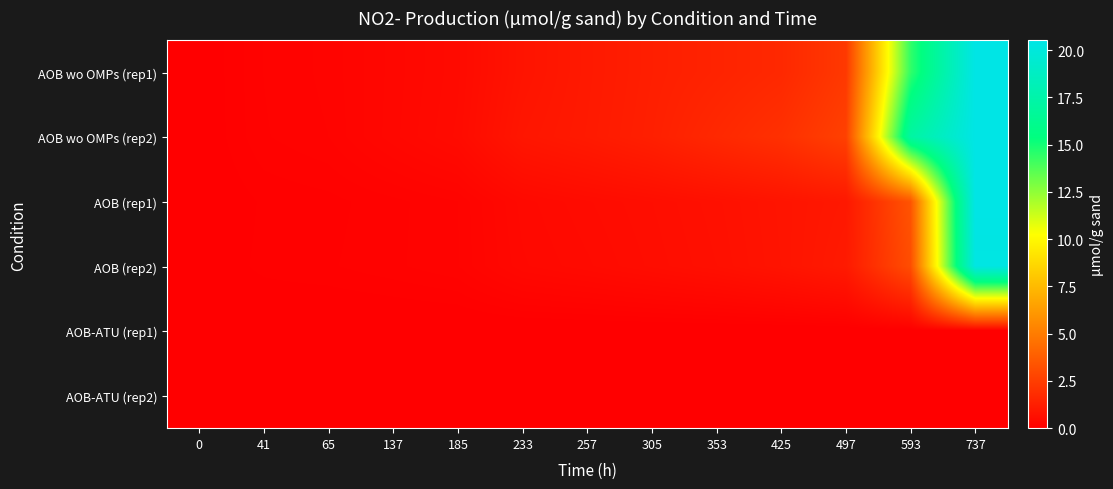

Which series has the largest total across all categories?

AOB wo OMPs (rep2)